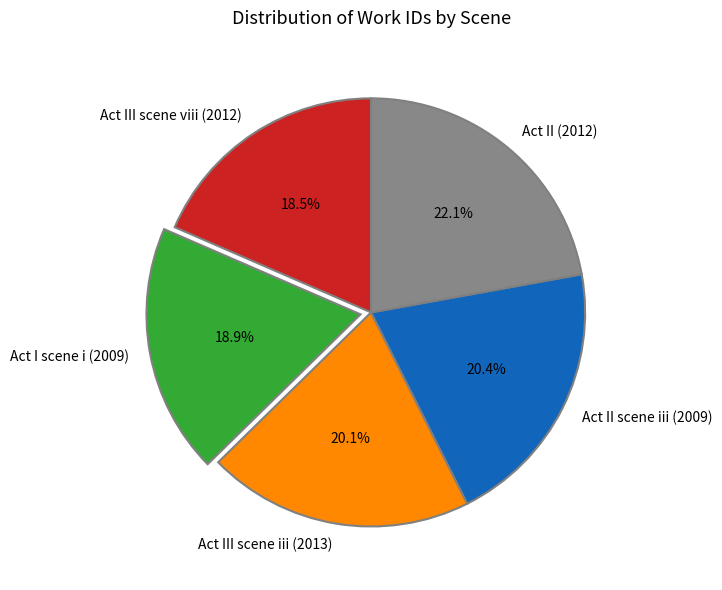

Which has a higher value, Act III scene iii (2013) or Act II (2012)?

Act II (2012)